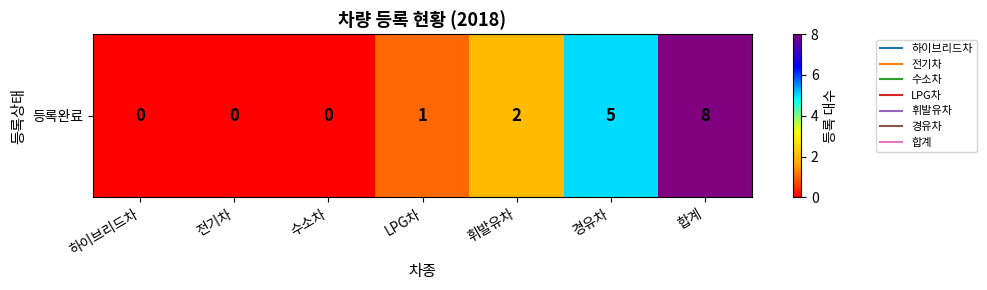

True or false: the data shows 3 at 전기차.

False